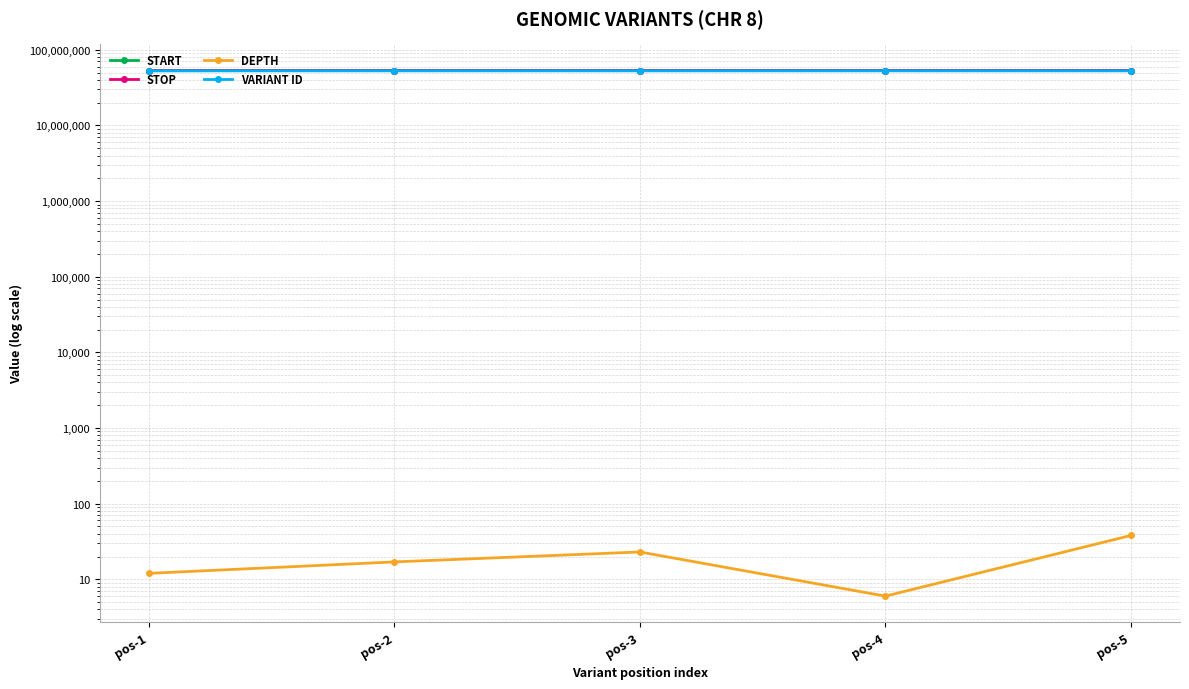

What is the difference between the START values at pos-2 and pos-5?

25732